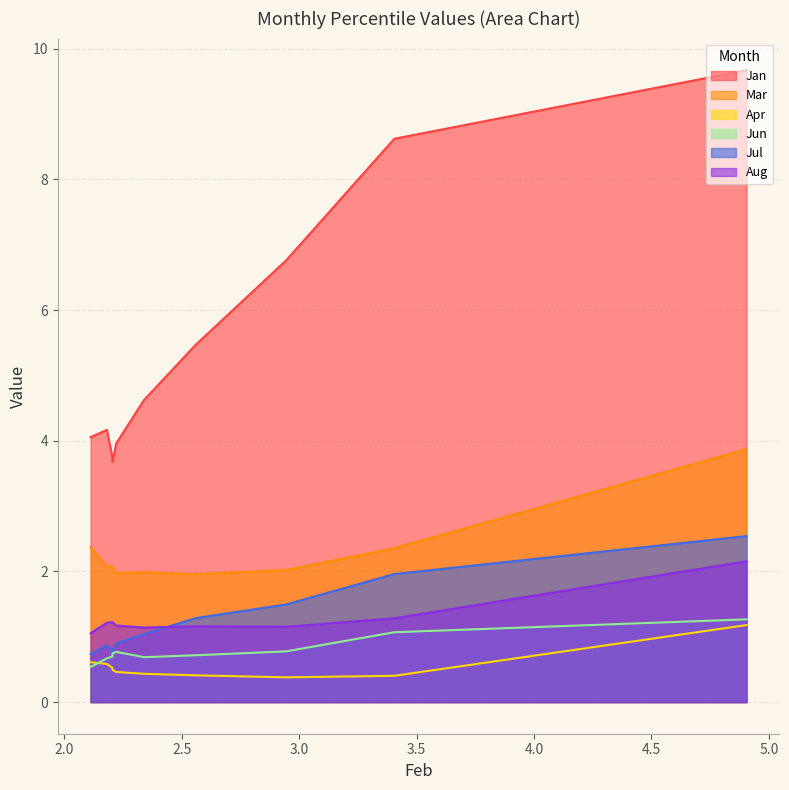

How many intersections are there between Jun and Apr?

1